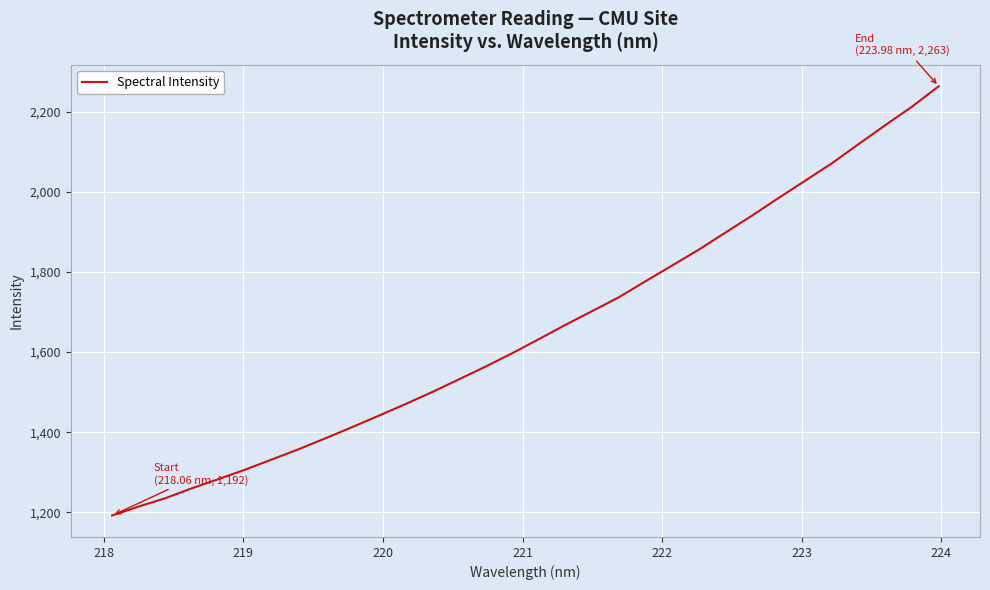

What is the difference between the maximum and minimum values?

1071.3